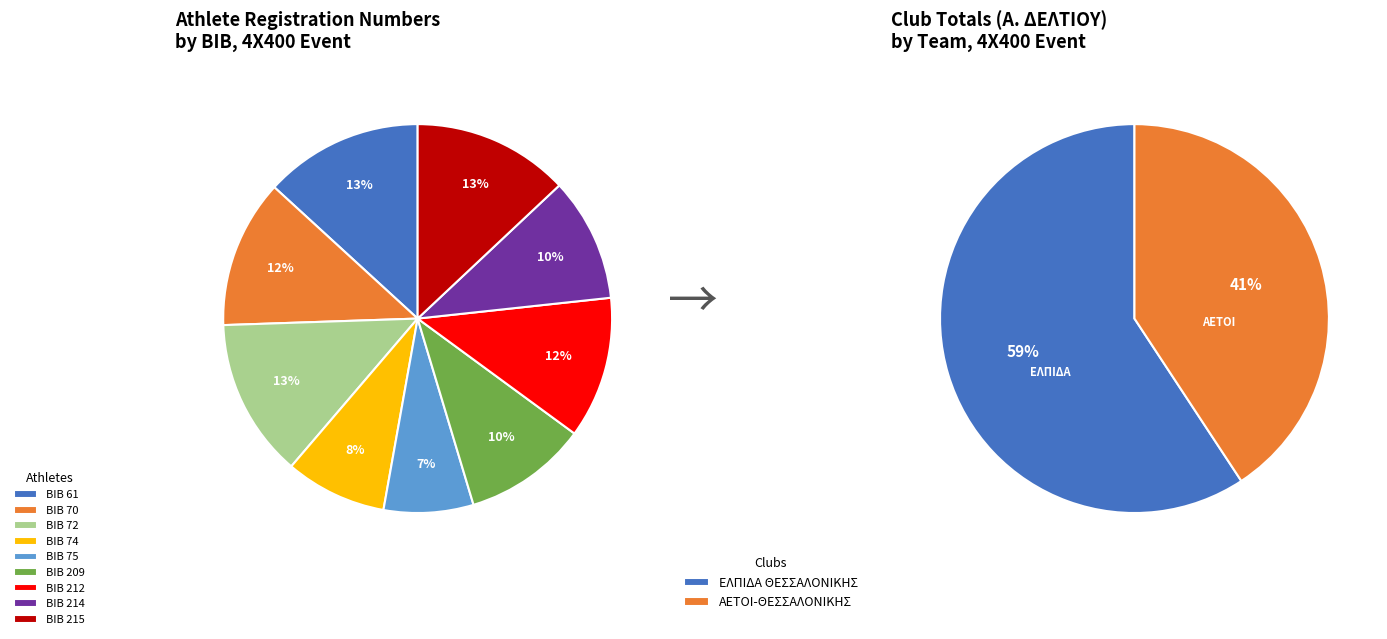

To the nearest percent, what portion does 75 represent?

7%